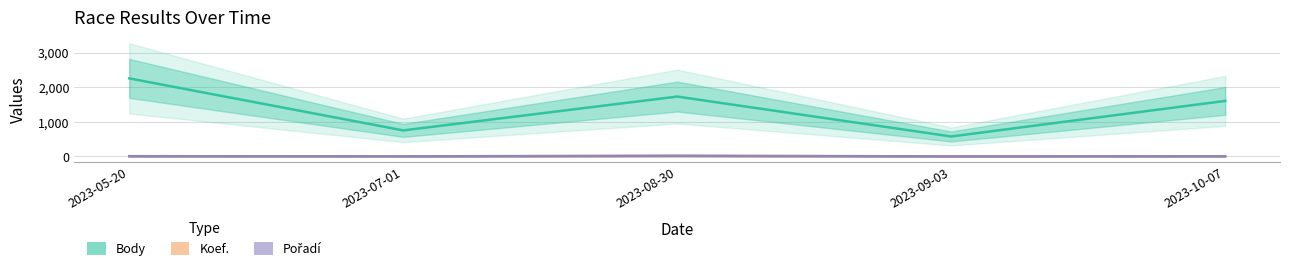

How many interior local peaks does the Koef. series have?

1